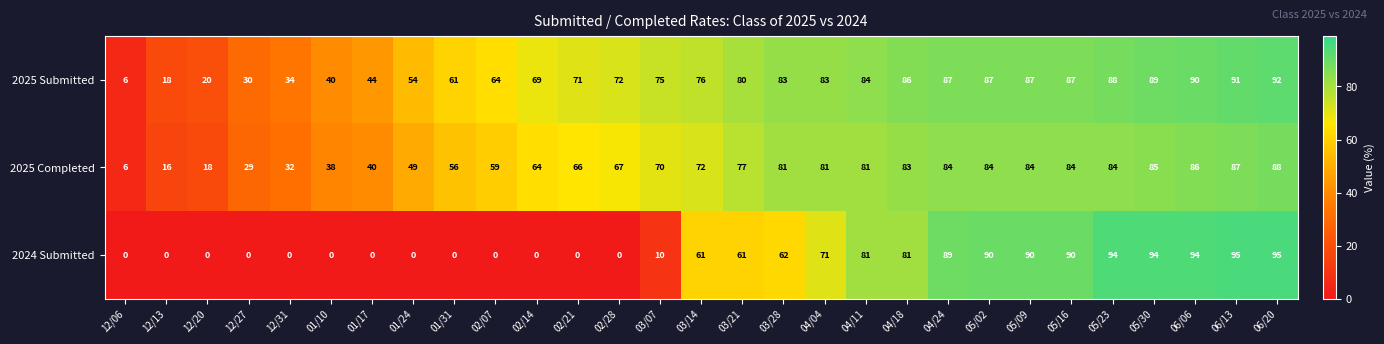

Rank the series by their maximum value, from highest to lowest.

2024 Submitted, 2025 Submitted, 2025 Completed